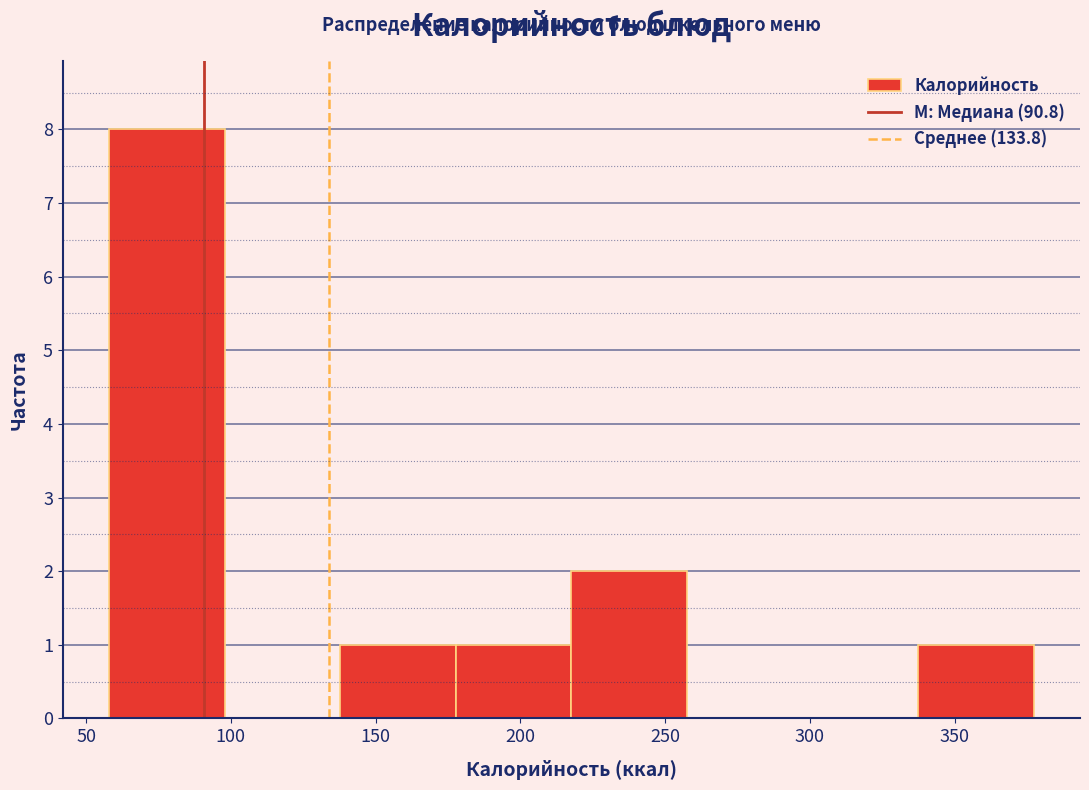

Reading left to right, transcribe this chart: for each bar, give the range it covers on the x-axis and its height. Neither the bar edges nor the heights are printed on the chart, so give them approximately, as read against the axes.

60 to 100: 8
100 to 140: 0
140 to 180: 1
180 to 220: 1
220 to 260: 2
260 to 295: 0
295 to 335: 0
335 to 375: 1